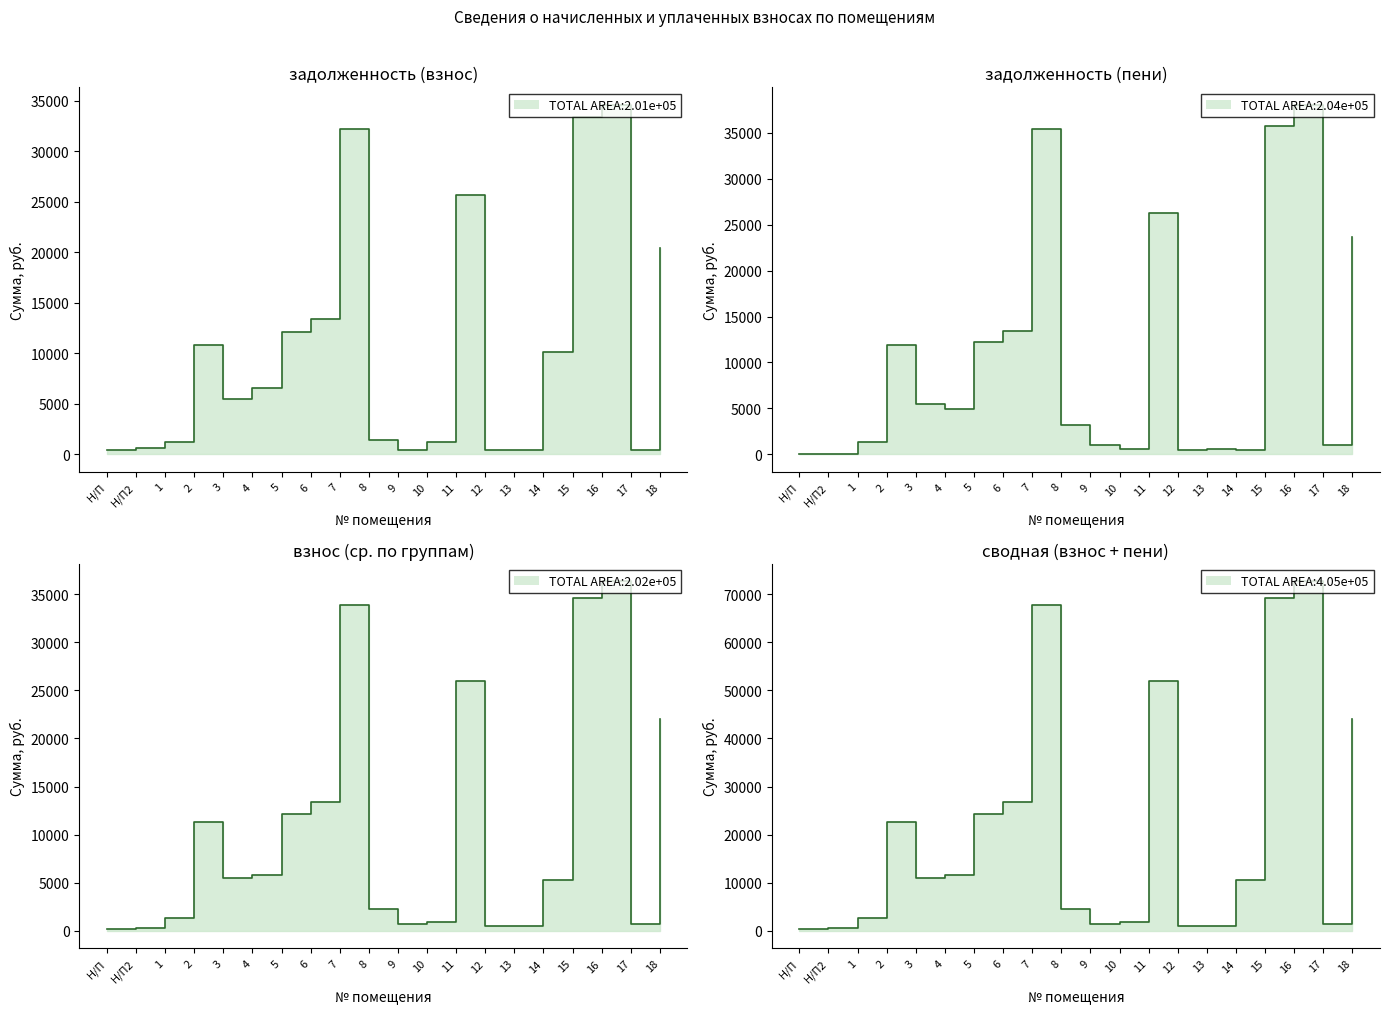

The задолженность (взнос) series shows 602.5 at Н/П. True or false?

False